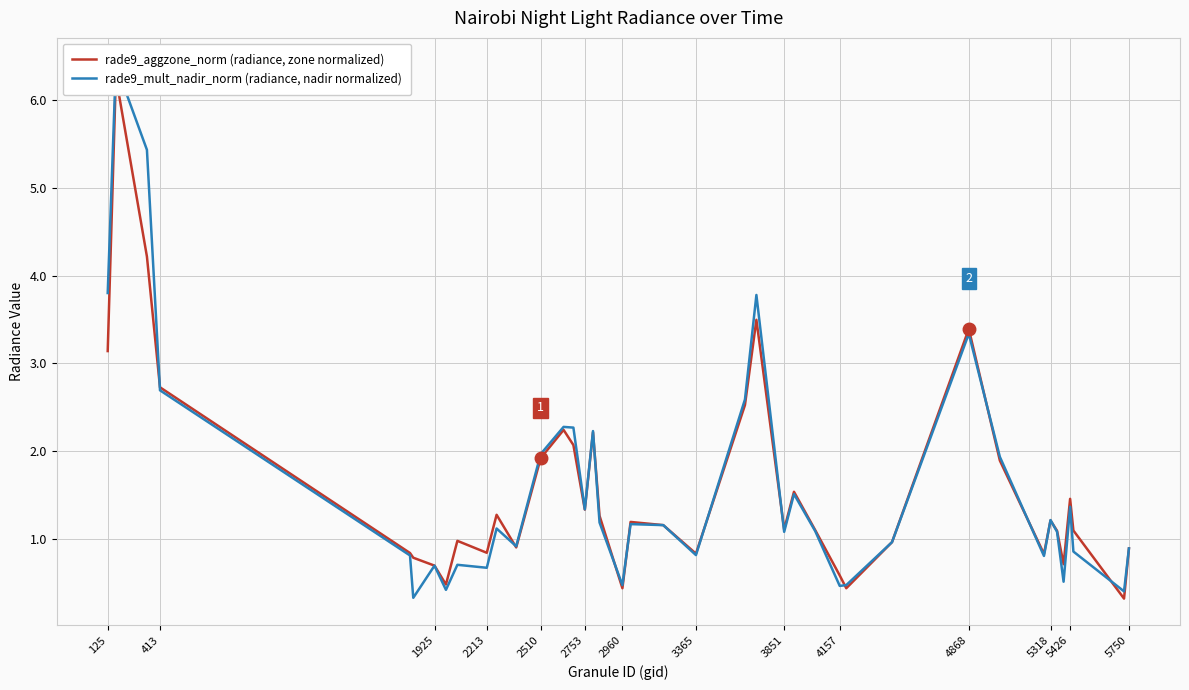

At 125, list the series in order from smallest to largest.

rade9_aggzone_norm (radiance, zone normalized), rade9_mult_nadir_norm (radiance, nadir normalized)